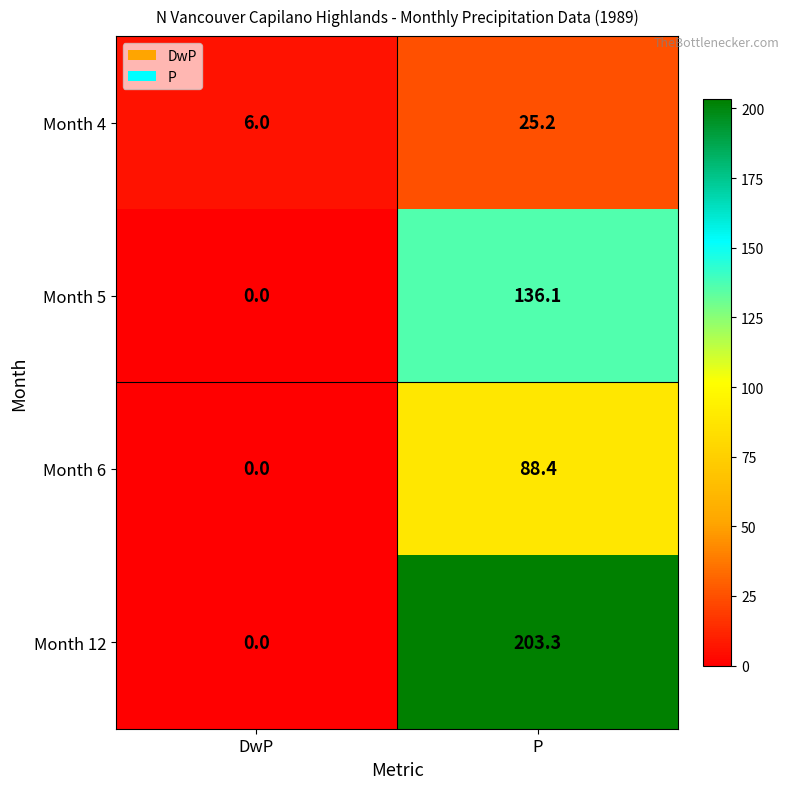

What is the average value of the Month 4 series?

15.6